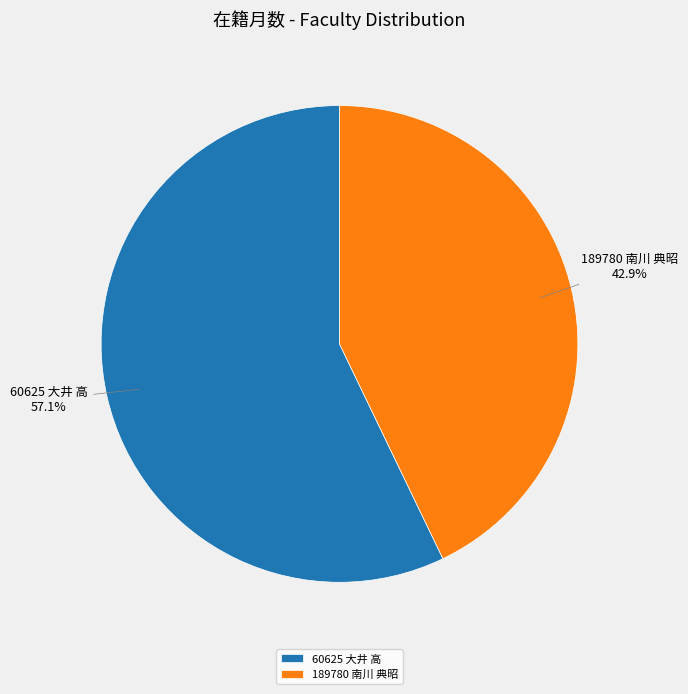

To the nearest percent, what is the combined percentage of 189780 南川 典昭 and 60625 大井 高?

100%